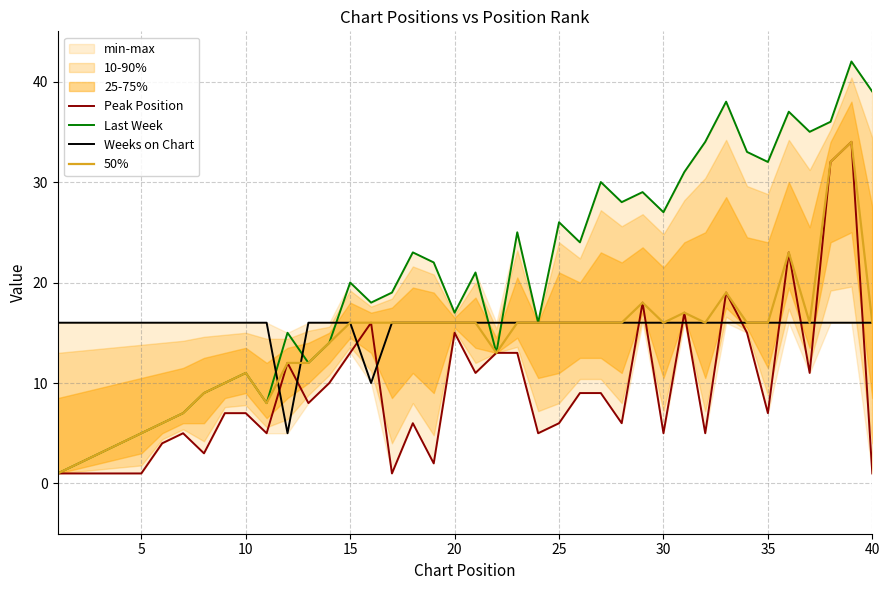

True or false: Weeks on Chart and Last Week intersect in this chart.

True